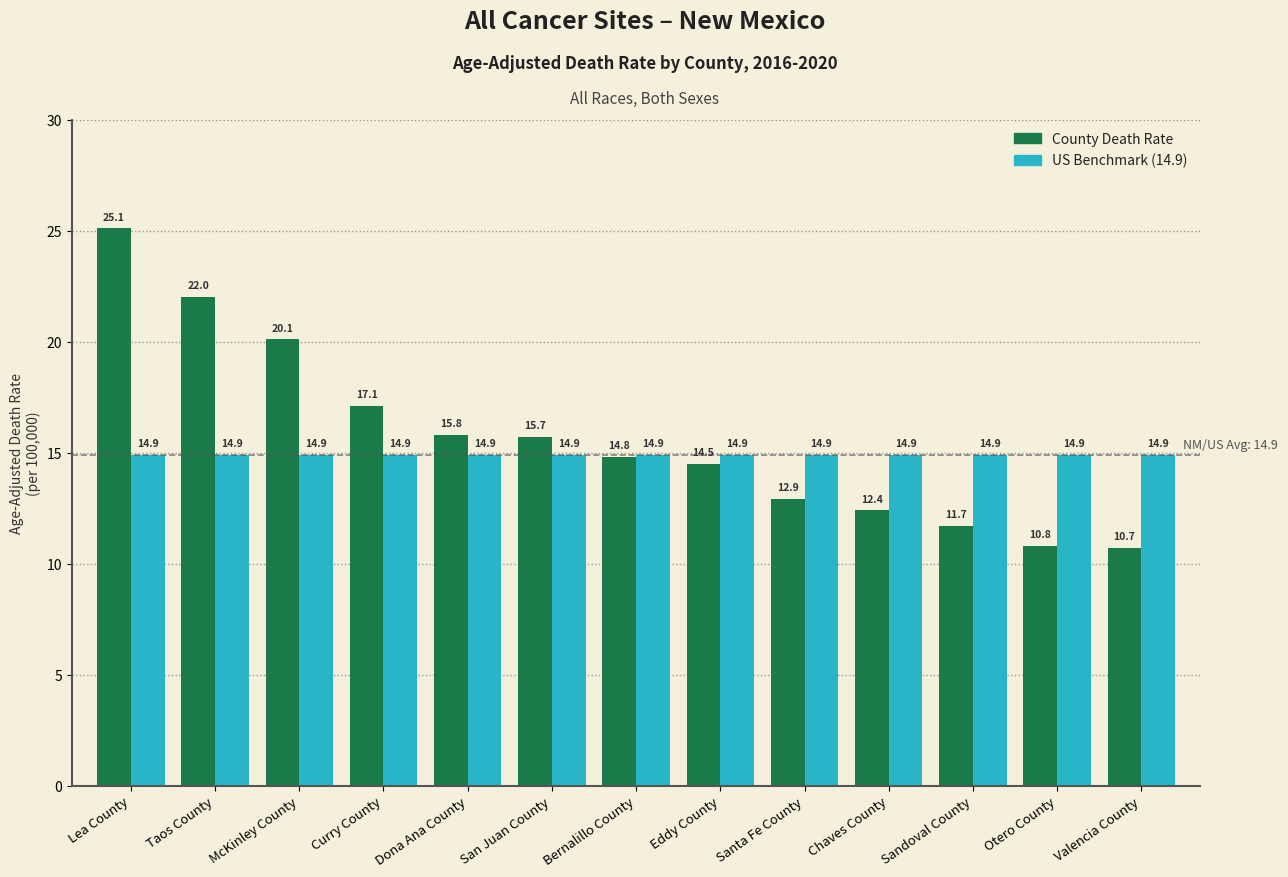

Count the number of categories in the chart.

13